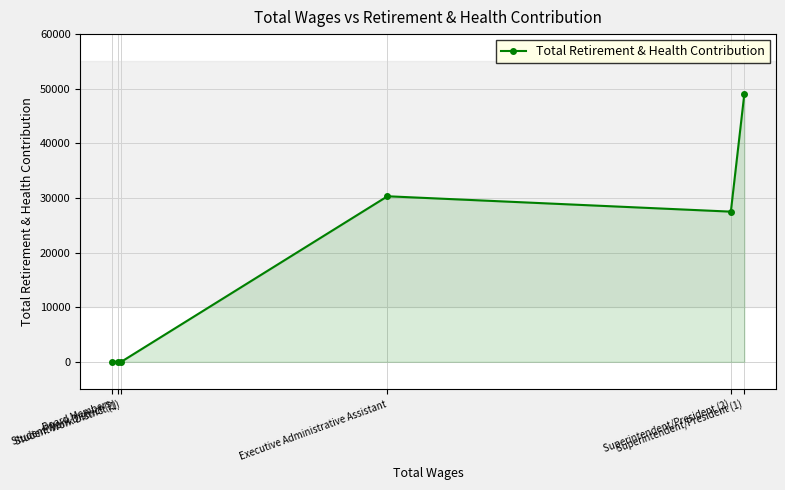

At which label does the data first exceed 27497?

Executive Administrative Assistant